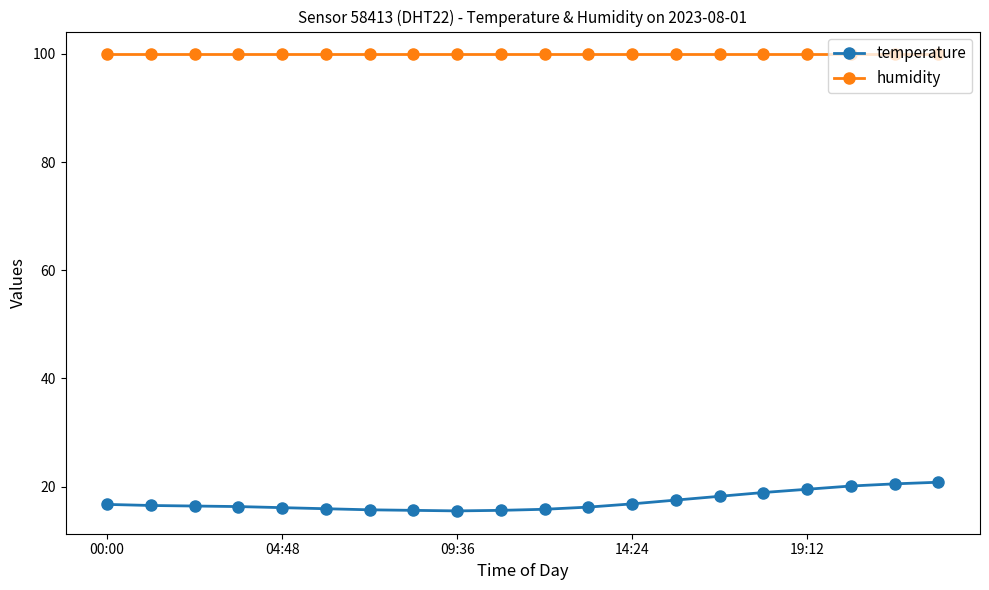

Rank the series by their average value, from lowest to highest.

temperature, humidity